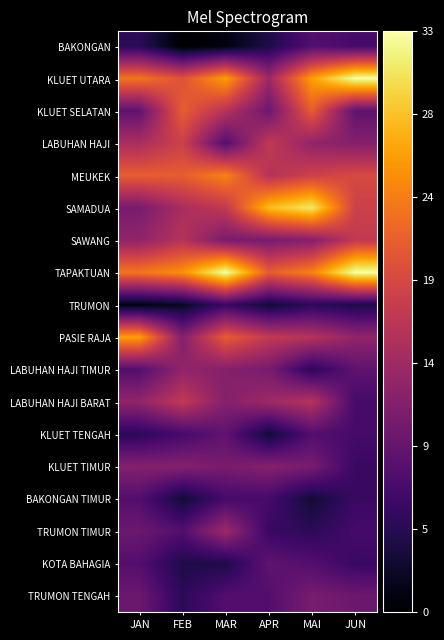

Reading left to right, transcribe all the data shown in this chart.

BAKONGAN: JAN=5	FEB=0	MAR=1	APR=4	MAI=8	JUN=7
KLUET UTARA: JAN=23	FEB=20	MAR=26	APR=14	MAI=26	JUN=33
KLUET SELATAN: JAN=9	FEB=21	MAR=16	APR=10	MAI=21	JUN=9
LABUHAN HAJI: JAN=15	FEB=18	MAR=8	APR=17	MAI=13	JUN=12
MEUKEK: JAN=21	FEB=21	MAR=24	APR=16	MAI=18	JUN=19
SAMADUA: JAN=11	FEB=15	MAR=17	APR=28	MAI=31	JUN=18
SAWANG: JAN=13	FEB=16	MAR=11	APR=11	MAI=12	JUN=17
TAPAKTUAN: JAN=23	FEB=25	MAR=33	APR=21	MAI=24	JUN=33
TRUMON: JAN=1	FEB=2	MAR=6	APR=3	MAI=5	JUN=4
PASIE RAJA: JAN=26	FEB=12	MAR=21	APR=17	MAI=16	JUN=13
LABUHAN HAJI TIMUR: JAN=8	FEB=13	MAR=12	APR=11	MAI=5	JUN=9
LABUHAN HAJI BARAT: JAN=13	FEB=17	MAR=12	APR=14	MAI=16	JUN=7
KLUET TENGAH: JAN=5	FEB=7	MAR=9	APR=3	MAI=8	JUN=7
KLUET TIMUR: JAN=12	FEB=12	MAR=11	APR=12	MAI=11	JUN=6
BAKONGAN TIMUR: JAN=8	FEB=3	MAR=7	APR=7	MAI=3	JUN=6
TRUMON TIMUR: JAN=10	FEB=8	MAR=14	APR=6	MAI=5	JUN=7
KOTA BAHAGIA: JAN=8	FEB=4	MAR=4	APR=9	MAI=8	JUN=6
TRUMON TENGAH: JAN=10	FEB=5	MAR=8	APR=8	MAI=11	JUN=10